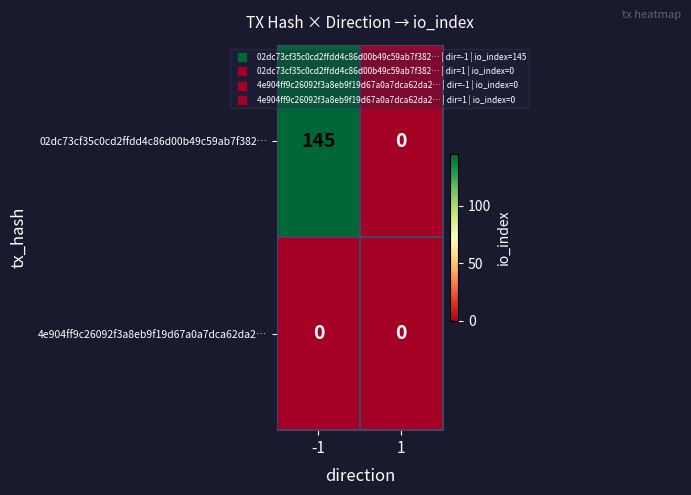

Count the number of data series in this chart.

2